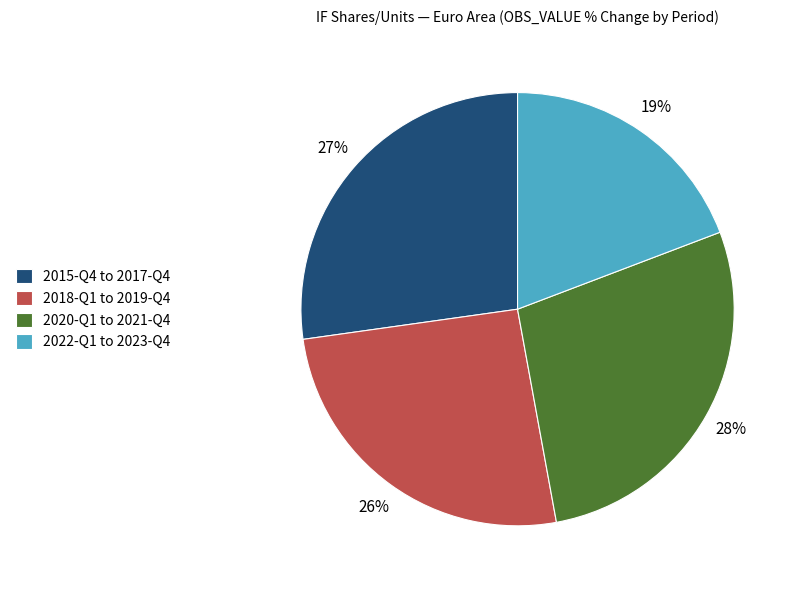

What is the largest slice in the pie chart?

2020-Q1 to 2021-Q4